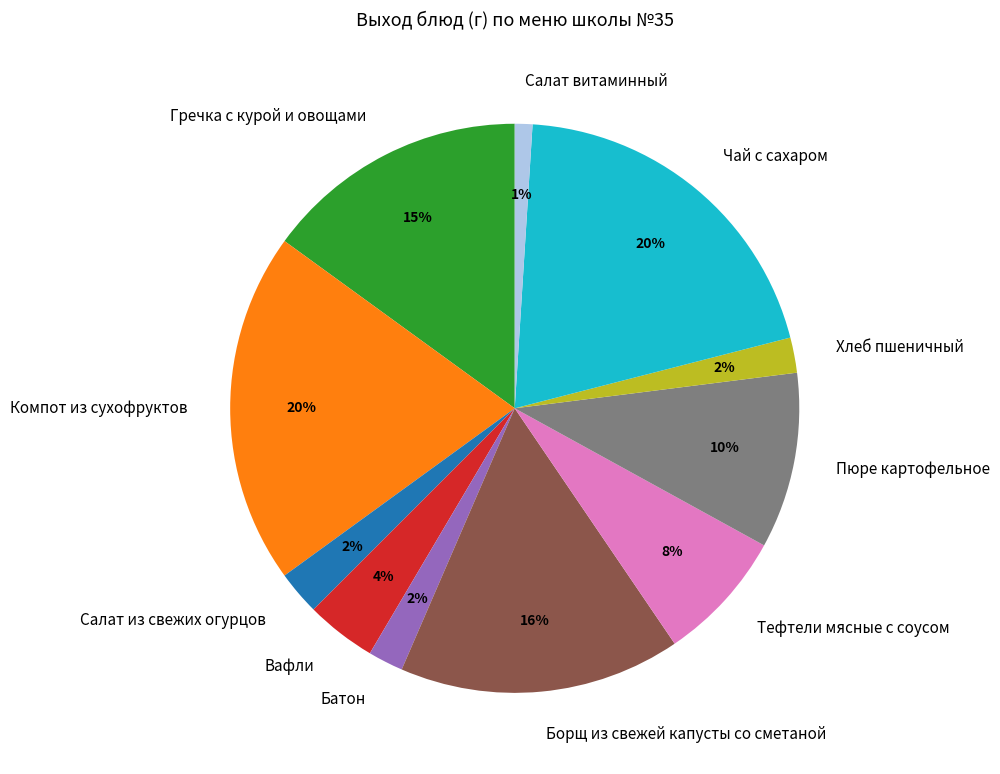

What is the smallest slice in the pie chart?

Салат витаминный